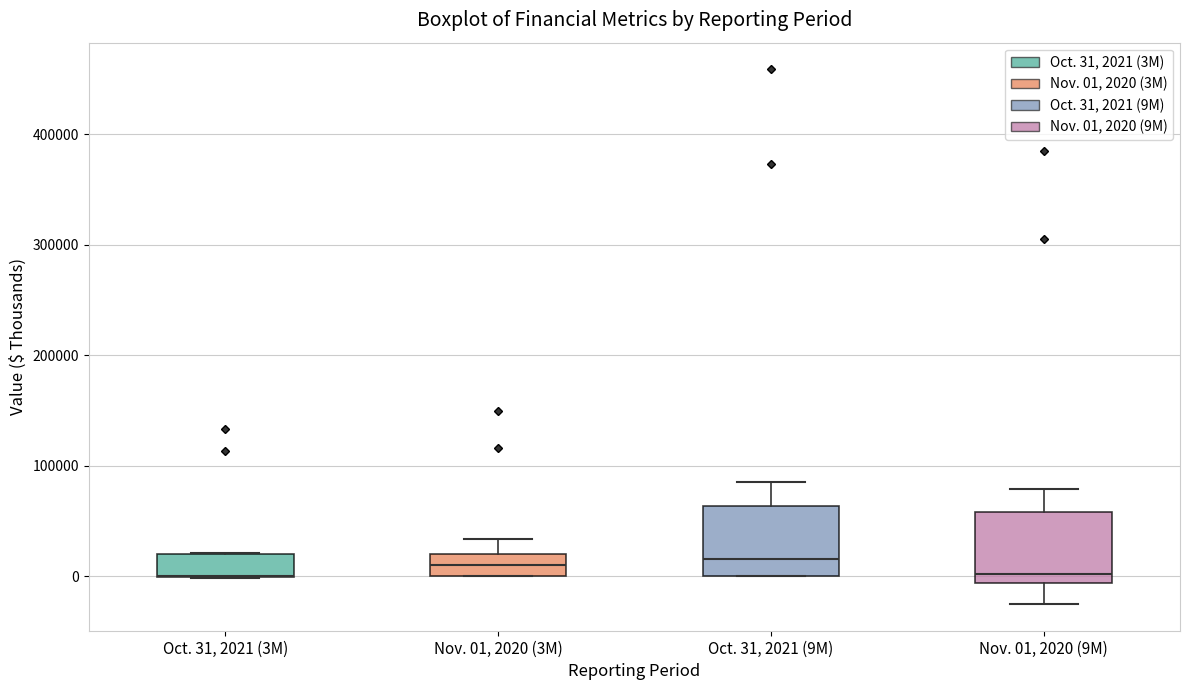

Reading left to right, read every box against the y-axis: the position of its median line, the range the box covers, and the ends of its whiskers. The values are not printed on the chart, so give them approximately, as read against the axis.

Oct. 31, 2021 (3M): median 0 (drawn on the box's lower edge), box 0 to 20000, whiskers 0 to 20000
Nov. 01, 2020 (3M): median 10000, box 0 to 20000, whiskers 0 to 30000
Oct. 31, 2021 (9M): median 20000, box 0 to 60000, whiskers 0 to 90000
Nov. 01, 2020 (9M): median 0, box -10000 to 60000, whiskers -30000 to 80000